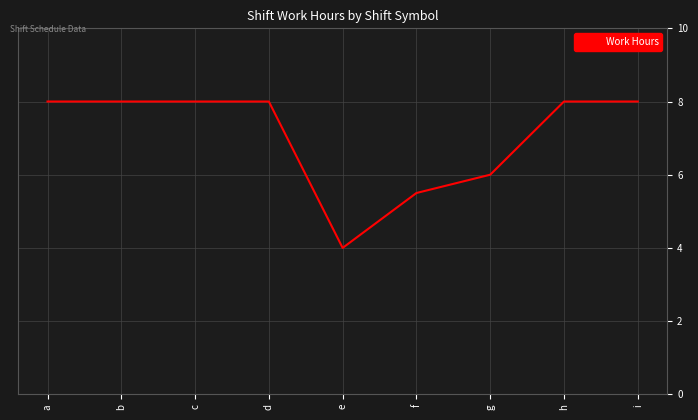

What is the change in value from d to f?

-2.5